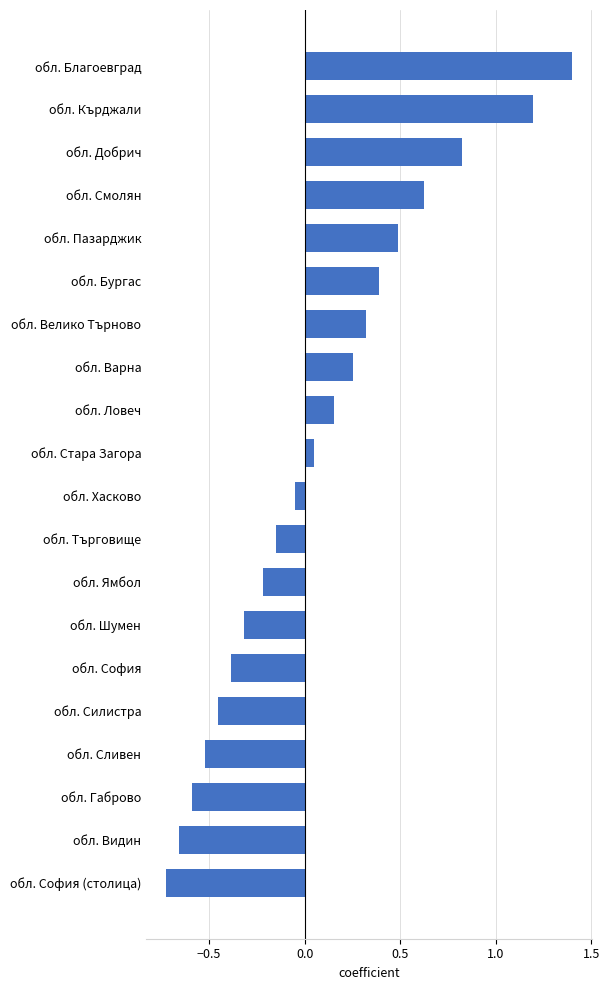

True or false: the data shows 0.1 at обл. Велико Търново.

False